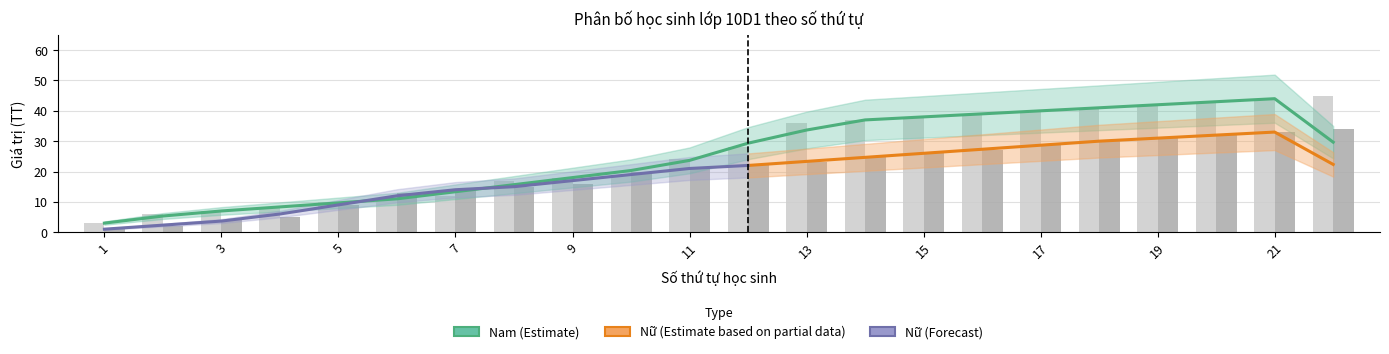

List the series in order of their peak value, highest first.

Nam, Nu